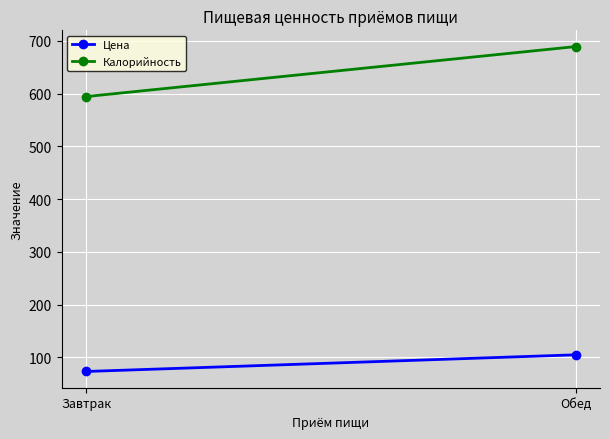

Which series has the largest range (max minus min)?

Калорийность